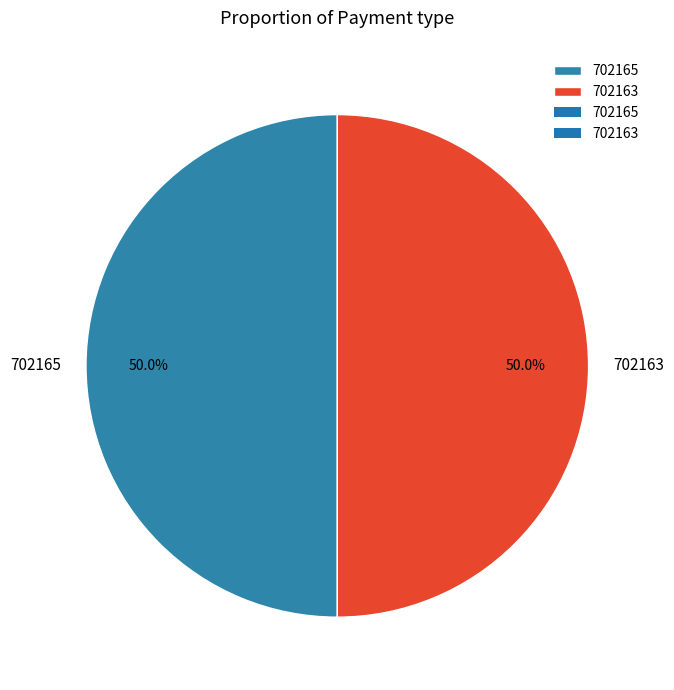

Approximately how many times larger is the value at 702163 compared to 702165?

1.0